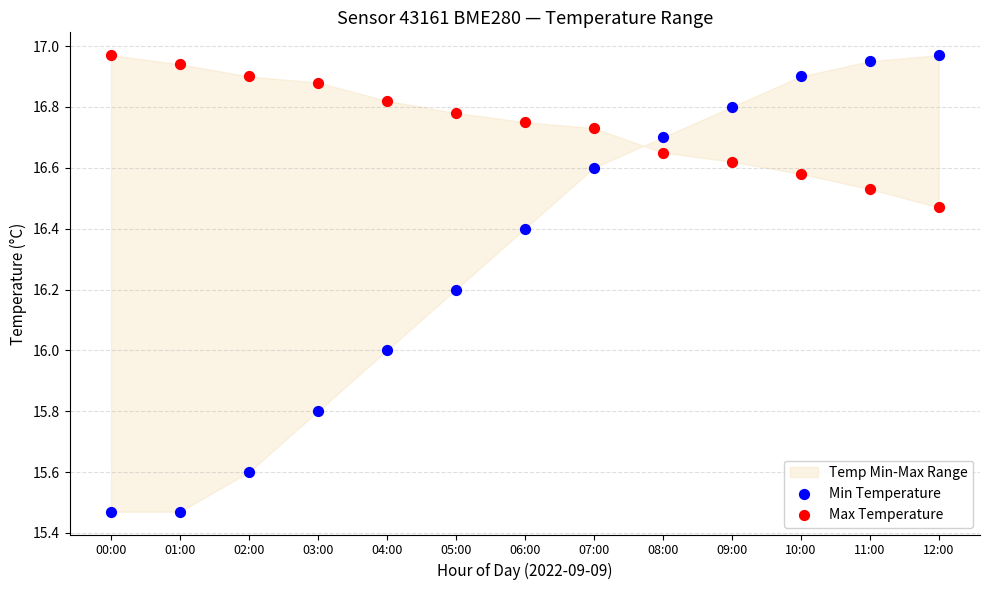

Which series reaches the minimum Y coordinate?

Min Temperature